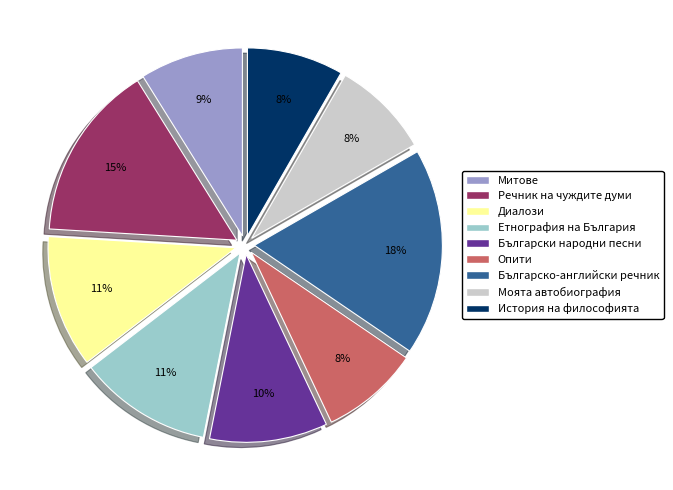

Do Митове and Моята автобиография together represent more than half of the pie?

No